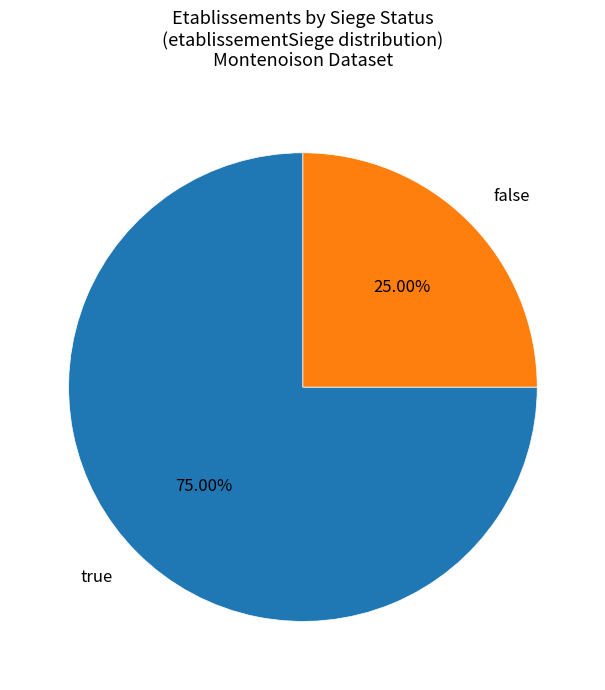

Is it true that false is 25% of the pie?

True